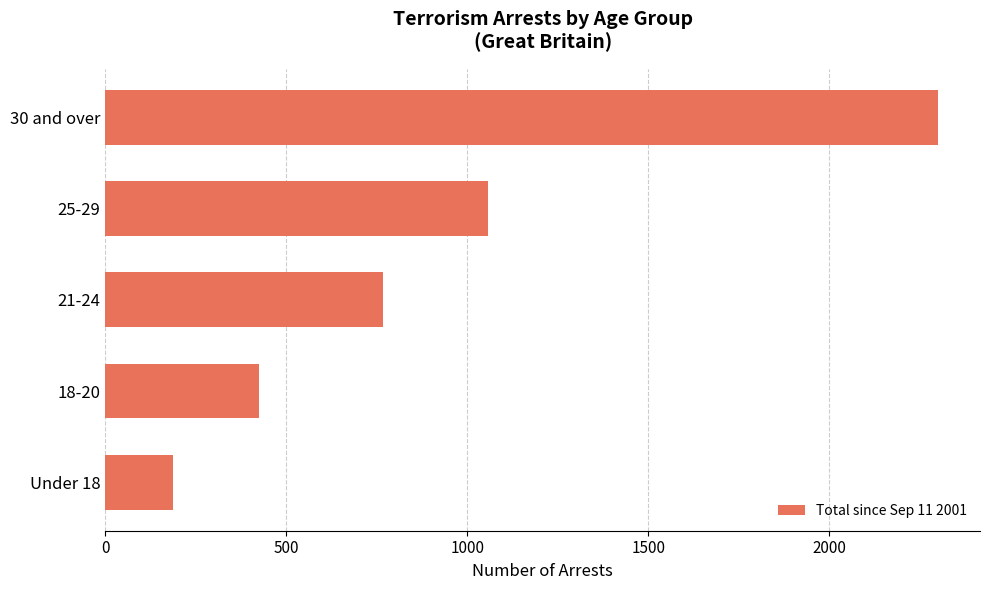

What is the change in value from 21-24 to 25-29?

+292